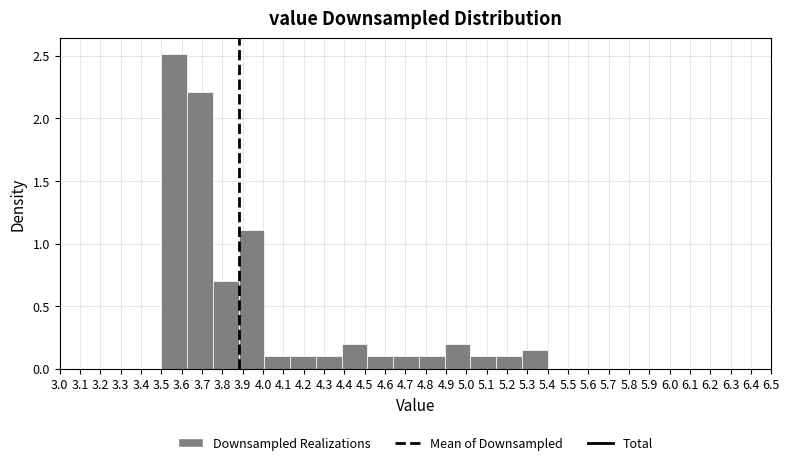

Reading left to right, list every bar in this chart as the range it spans on the x-axis followed by its height. Neither the bar edges nor the heights are printed on the chart, so give them approximately, as read against the axes.

3.50 to 3.63: 2.50
3.63 to 3.75: 2.20
3.75 to 3.88: 0.70
3.88 to 4.01: 1.10
4.01 to 4.13: 0.10
4.13 to 4.26: 0.10
4.26 to 4.39: 0.10
4.39 to 4.51: 0.20
4.51 to 4.64: 0.10
4.64 to 4.77: 0.10
4.77 to 4.89: 0.10
4.89 to 5.02: 0.20
5.02 to 5.15: 0.10
5.15 to 5.27: 0.10
5.27 to 5.40: 0.15